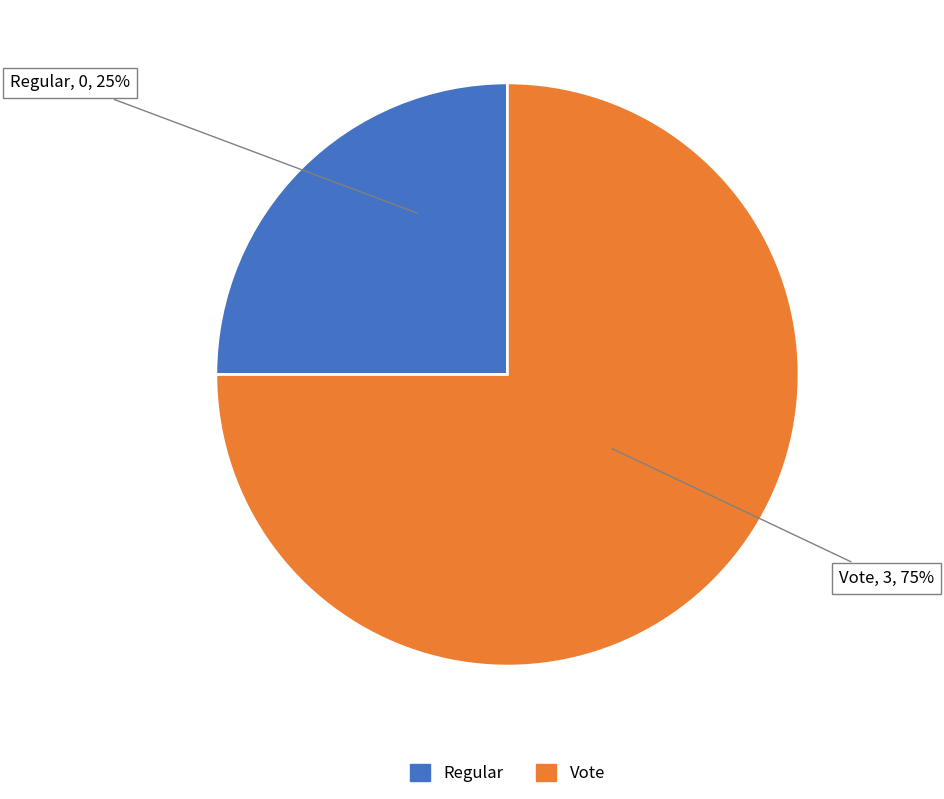

Which slice represents more than half of the pie?

Vote